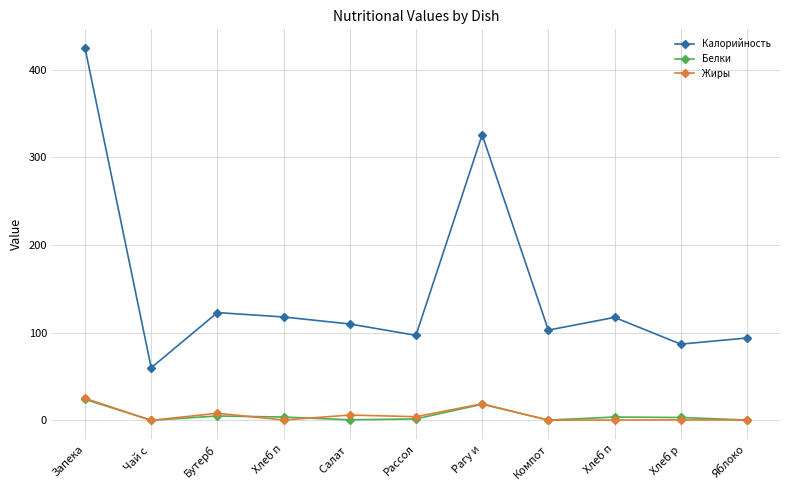

Reading left to right, list all the values displayed in this chart.

Калорийность: Запека=425.0	Чай с =60.0	Бутерб=123.0	Хлеб п=118.0	Салат =110.0	Рассол=97.0	Рагу и=325.9	Компот=103.0	Хлеб п=117.5	Хлеб р=87.0	Яблоко=94.0
Белки: Запека=24.0	Чай с =0.1	Бутерб=5.0	Хлеб п=3.8	Салат =0.7	Рассол=1.6	Рагу и=18.4	Компот=0.3	Хлеб п=3.8	Хлеб р=3.3	Яблоко=0.4
Жиры: Запека=25.2	Чай с =0.0	Бутерб=8.1	Хлеб п=0.4	Салат =6.1	Рассол=4.2	Рагу и=18.9	Компот=0.2	Хлеб п=0.4	Хлеб р=0.6	Яблоко=0.4